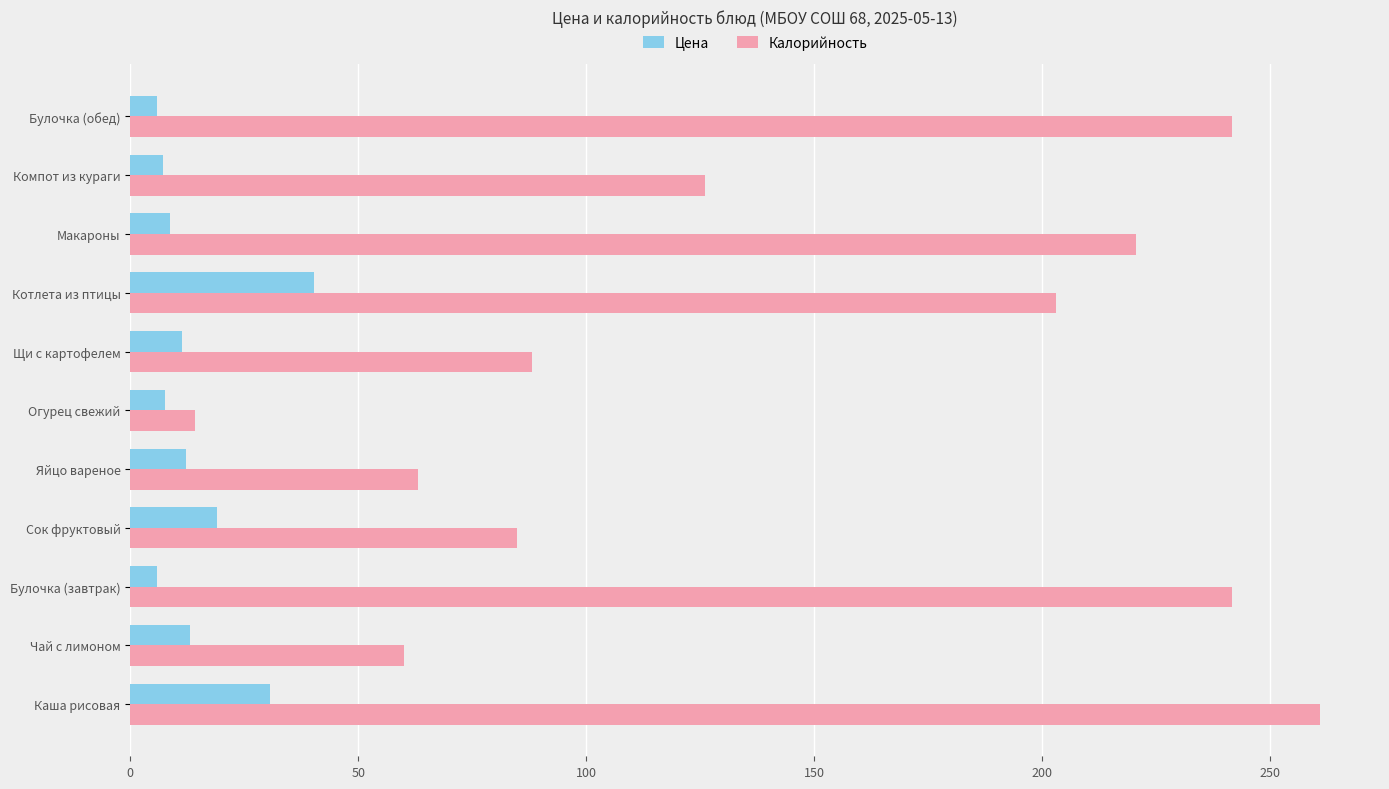

What is the highest value of the Цена series?

40.3